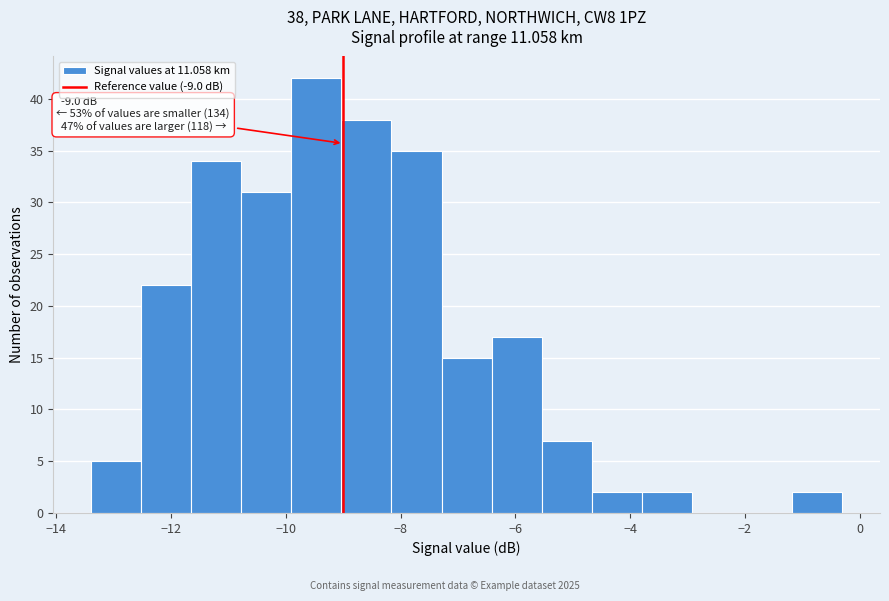

Which range on the x-axis has the tallest bar?

-10.0 to -9.0